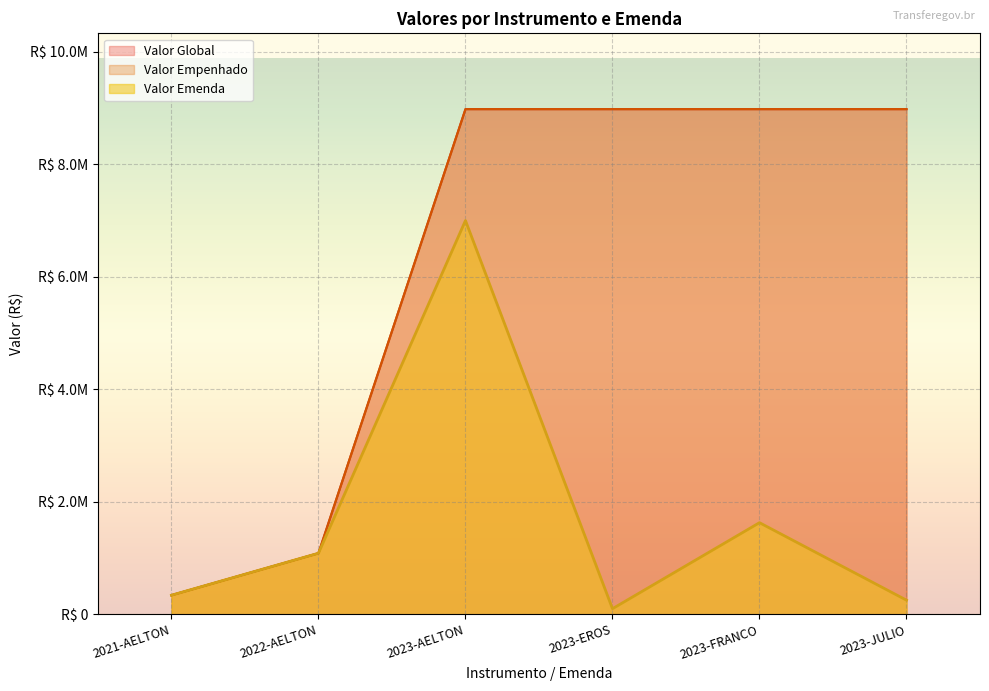

What is the sum of all Valor Empenhado values?

37349967